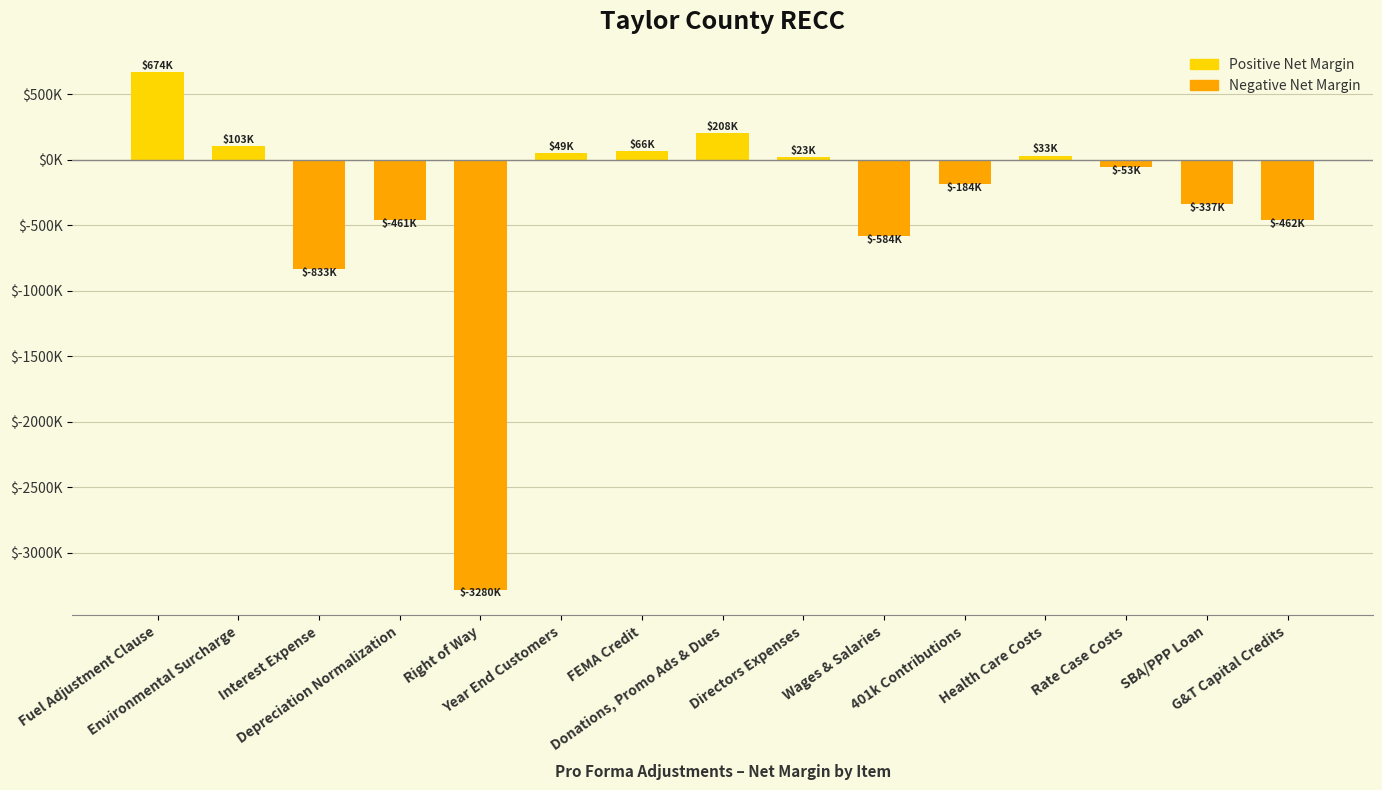

What is the sum of the values at Wages & Salaries and Year End Customers?

-534813.5